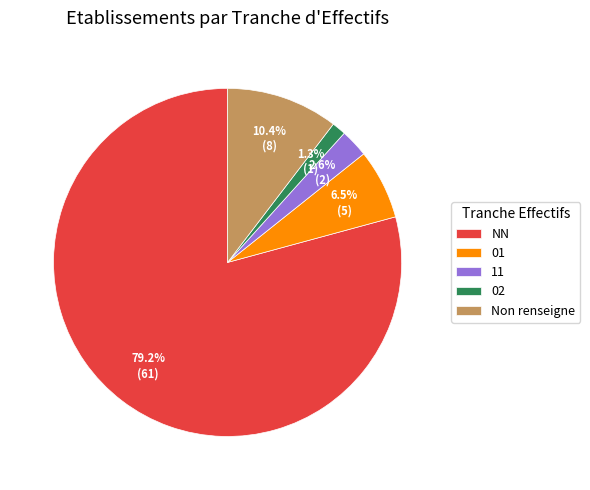

How many segments does this pie chart have?

5